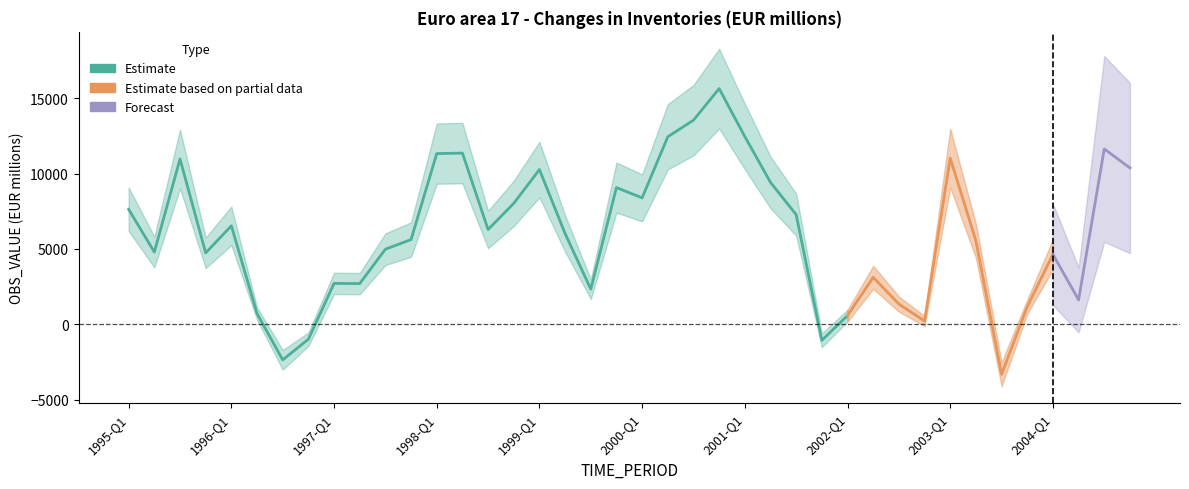

The value at 1997-Q2 is 1825.3. True or false?

False